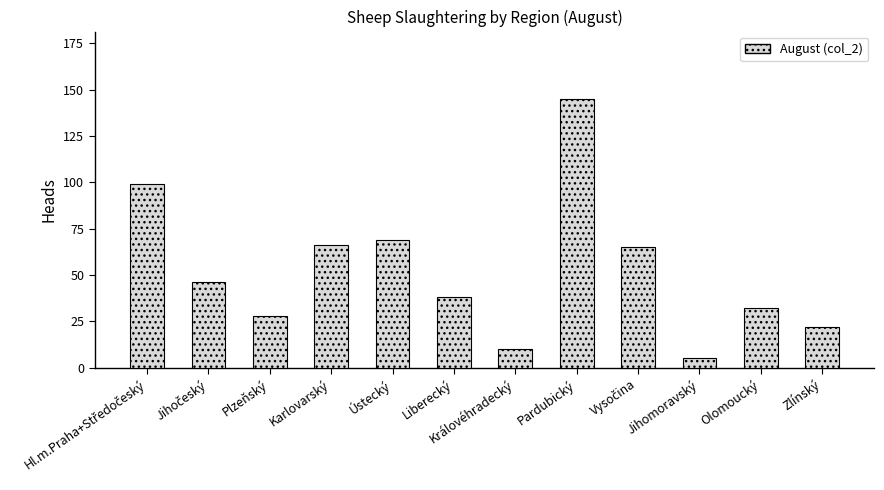

Reading left to right, what are all the values shown in this chart?

99	46	28	66	69	38	10	145	65	5	32	22